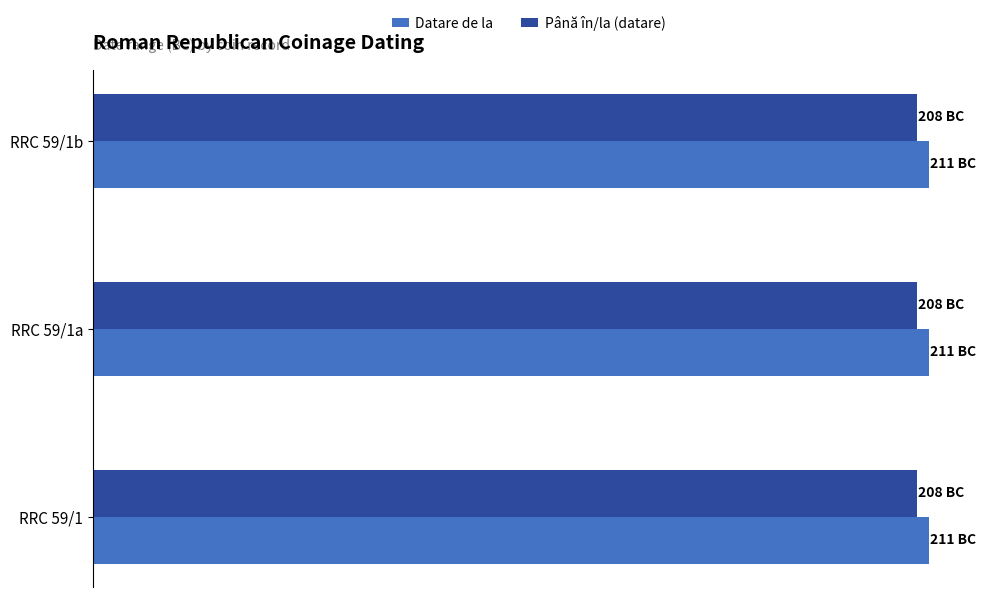

What is the difference between the highest and lowest values at RRC 59/1?

3